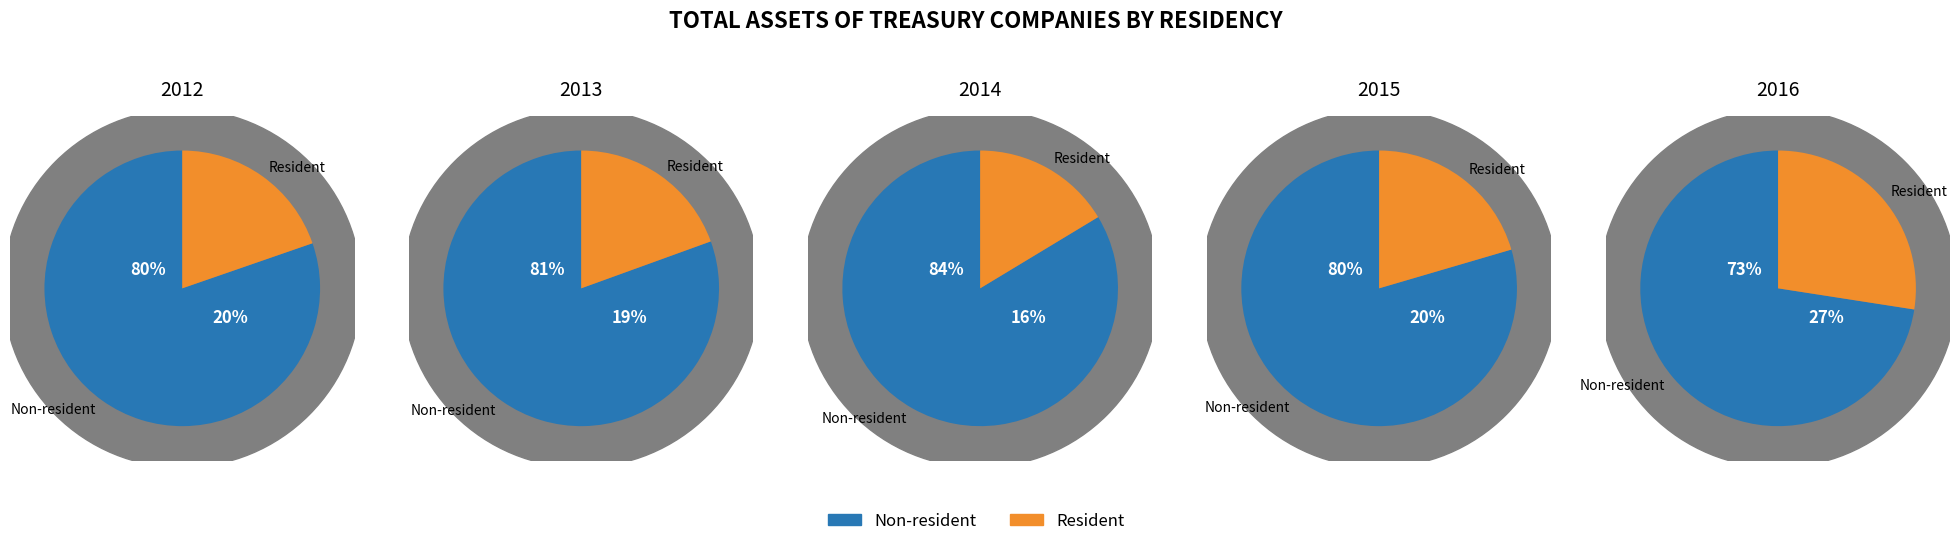

Is it true that 2013 is 2% of the pie?

False